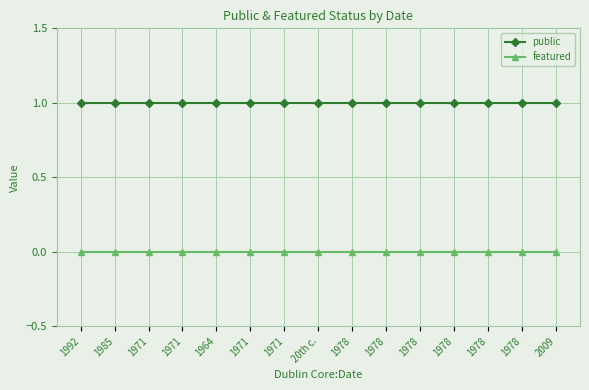

Rank the series at 1964 from lowest to highest value.

featured, public